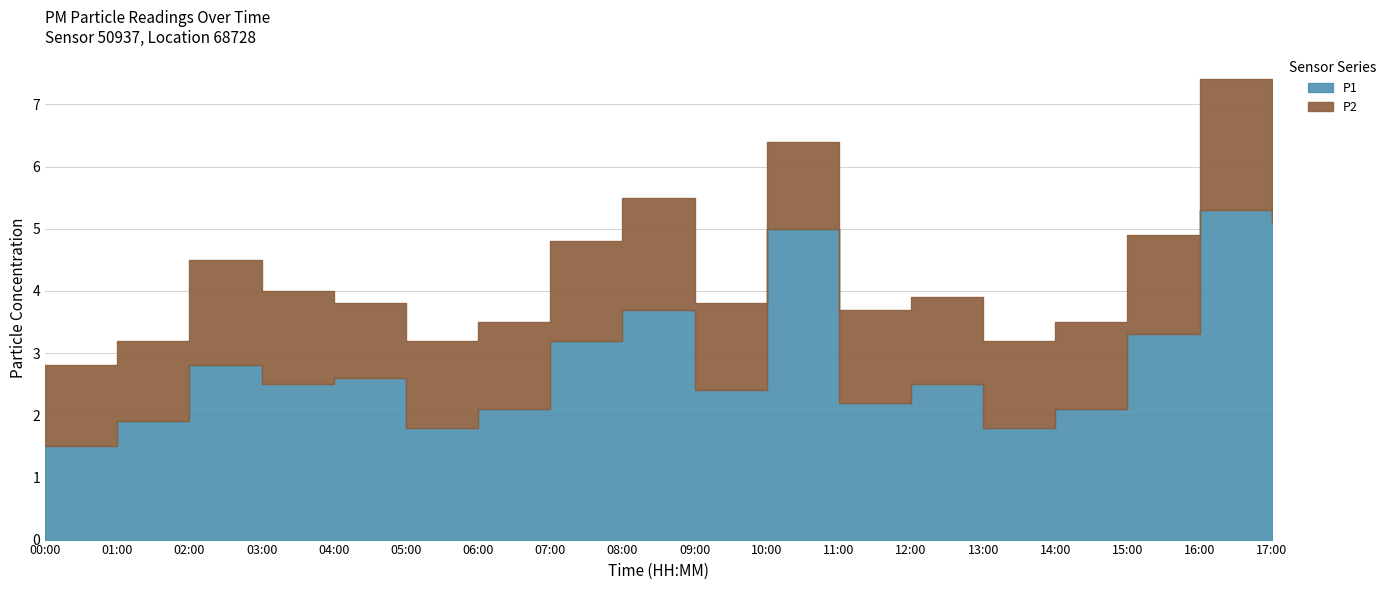

How many lines are shown in the chart?

2